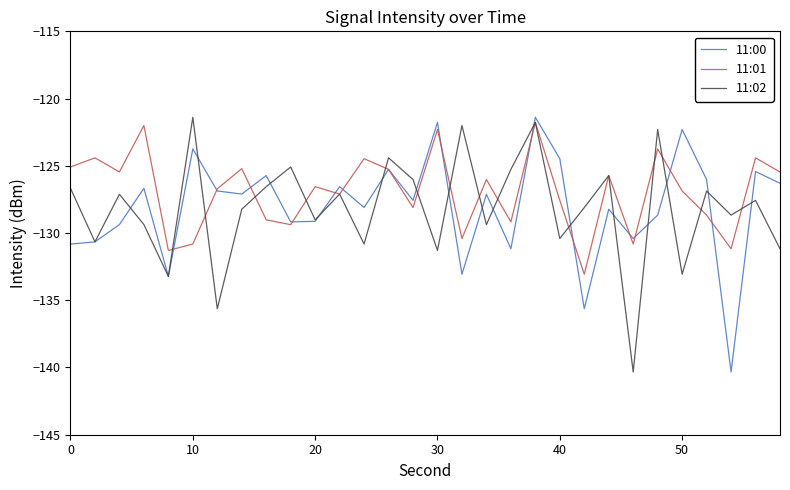

What is the smallest value displayed?

-140.3